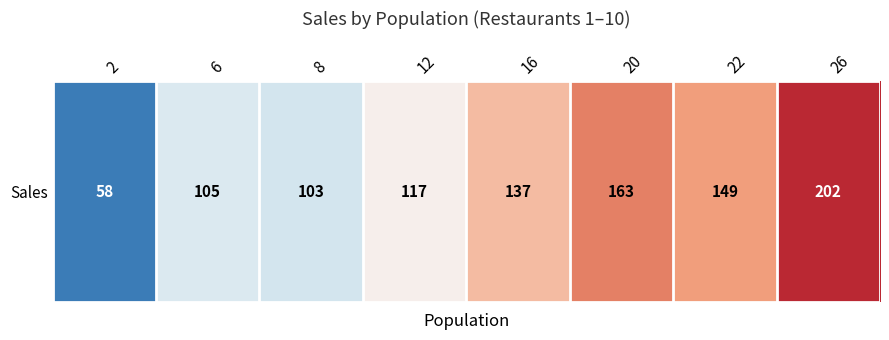

The value at 6 is 105. True or false?

True